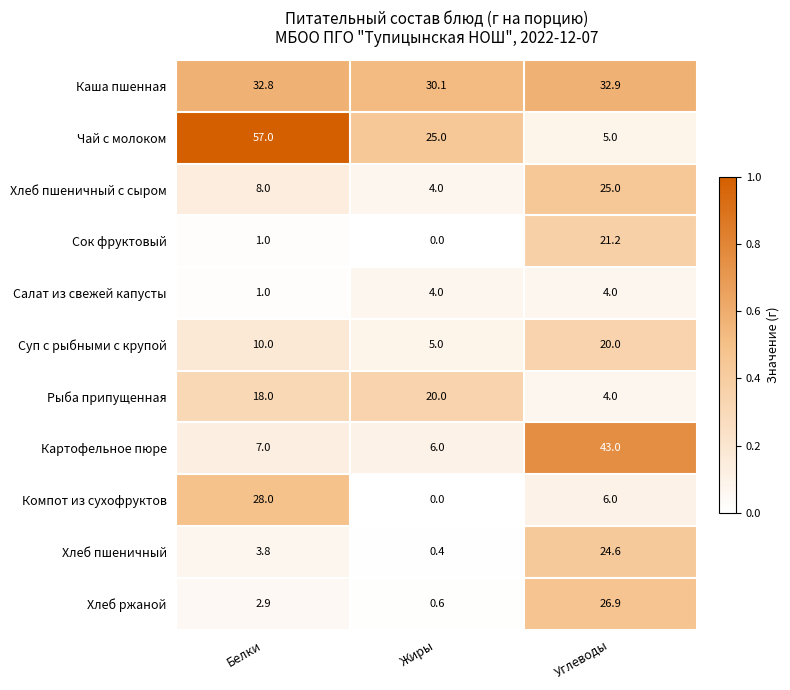

The value of Хлеб пшеничный at Белки is 3.8. True or false?

True